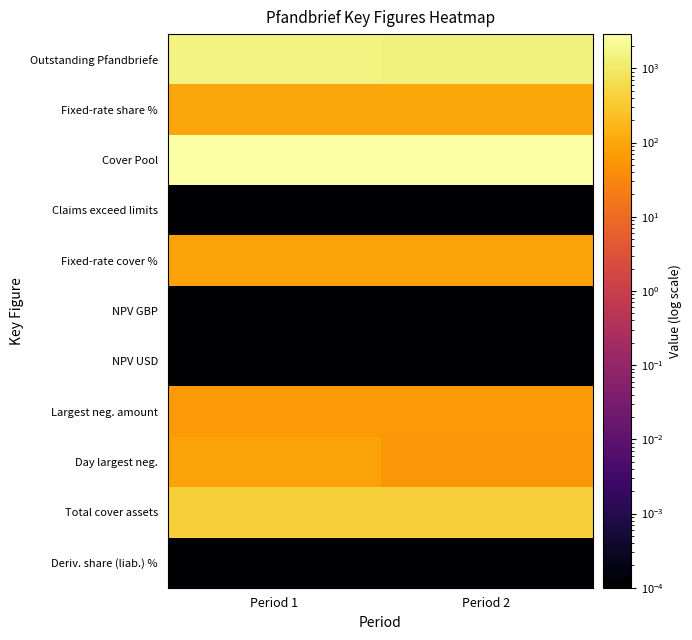

What is the total value across all series at Period 1?

5166.3